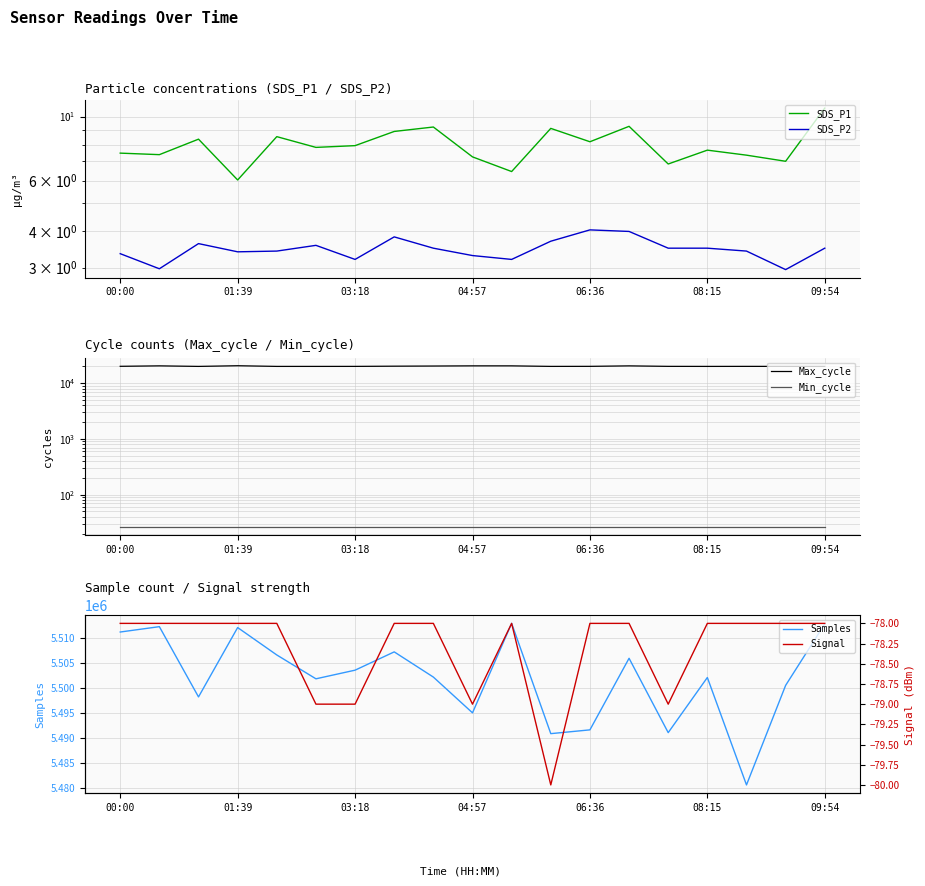

How many interior local valleys does the SDS_P2 series have?

5